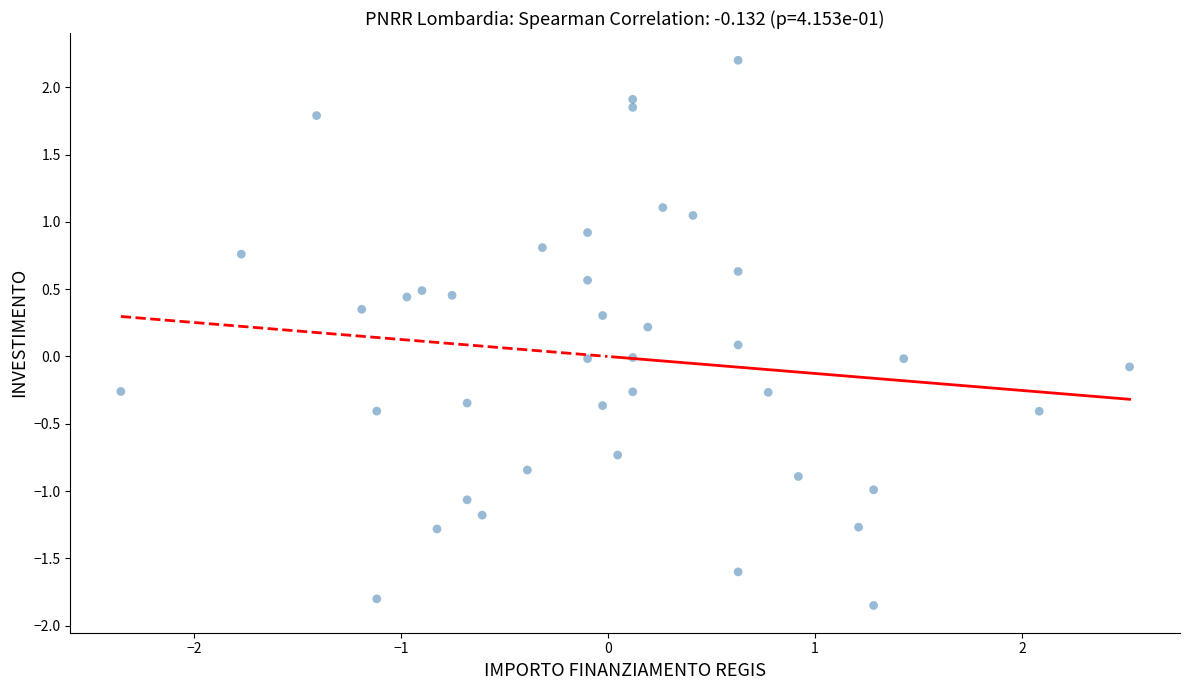

What is the range of Y values (max minus min)?

4.1